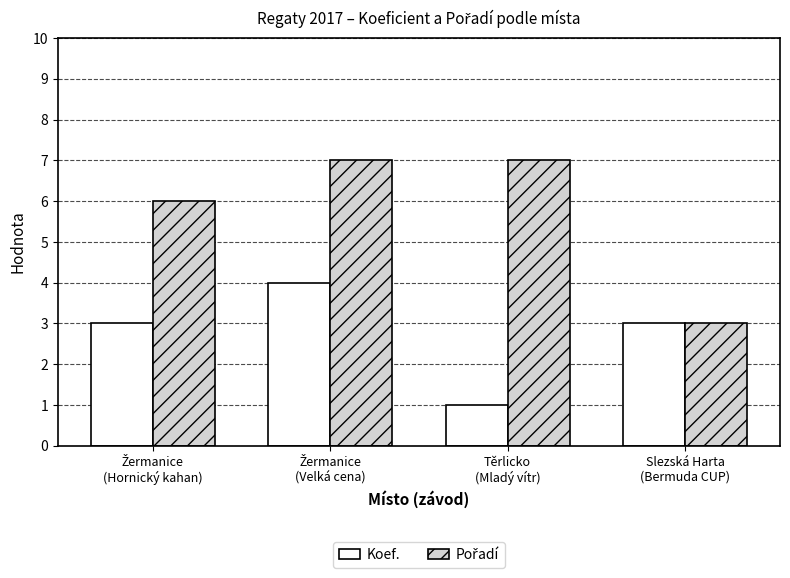

What is the greatest value displayed?

7